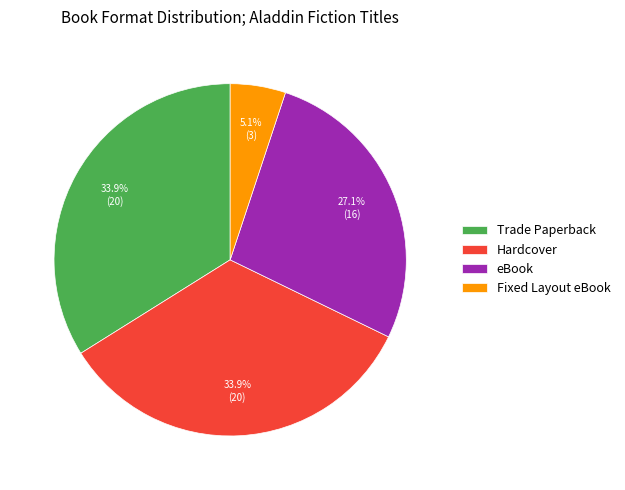

Is there any slice that represents more than half of the pie?

No